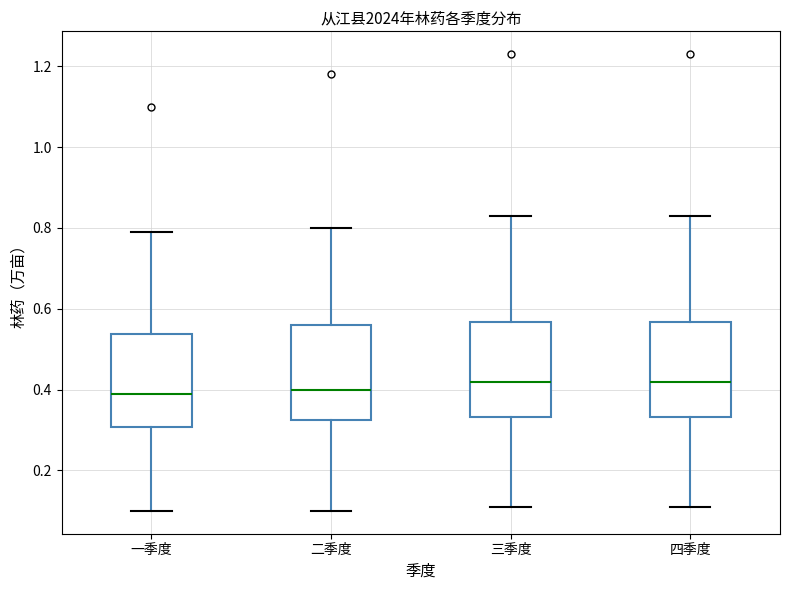

Where does the median line of the box for 一季度 sit on the y-axis? The values are not printed on the chart, so give them approximately, as read against the axis.

0.40